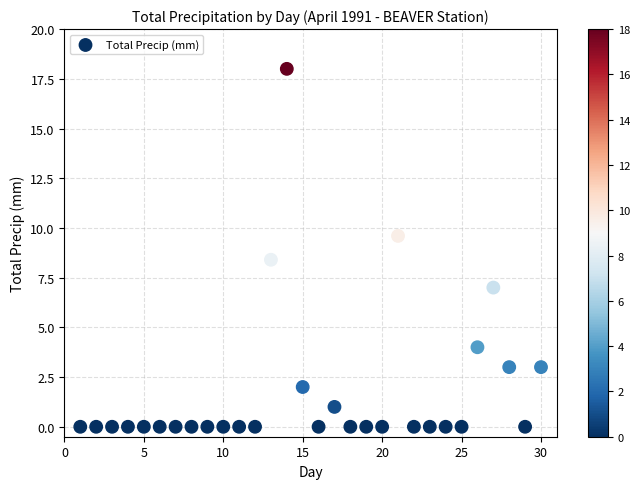

What is the range of X values (max minus min)?

29.0